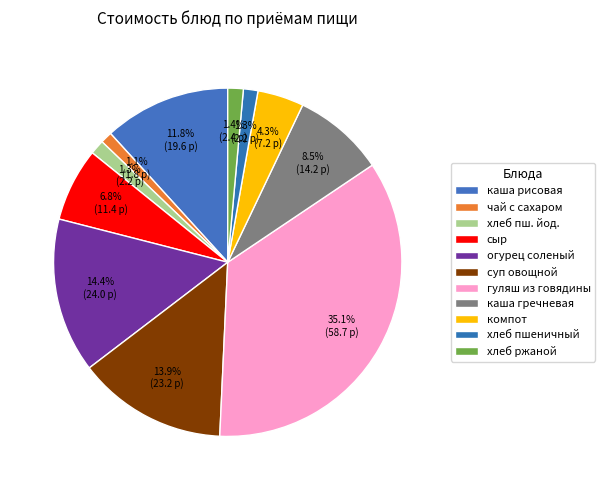

Rank the categories by value from highest to lowest.

гуляш из говядины, огурец соленый, суп из овощей с говядиной и сметаной, каша рисовая молочная с маслом, каша гречневая рассыпчатая, сыр (порциями), компот из свежих плодов, хлеб ржаной, хлеб пшеничный йодированный, хлеб пшеничный, чай с сахаром